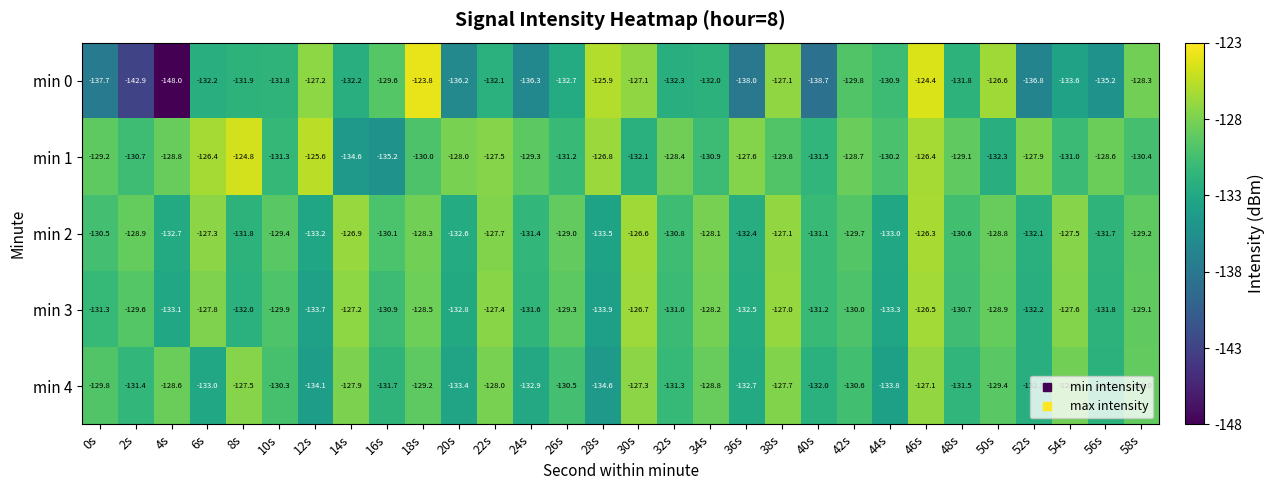

What is the smallest value displayed?

-148.0